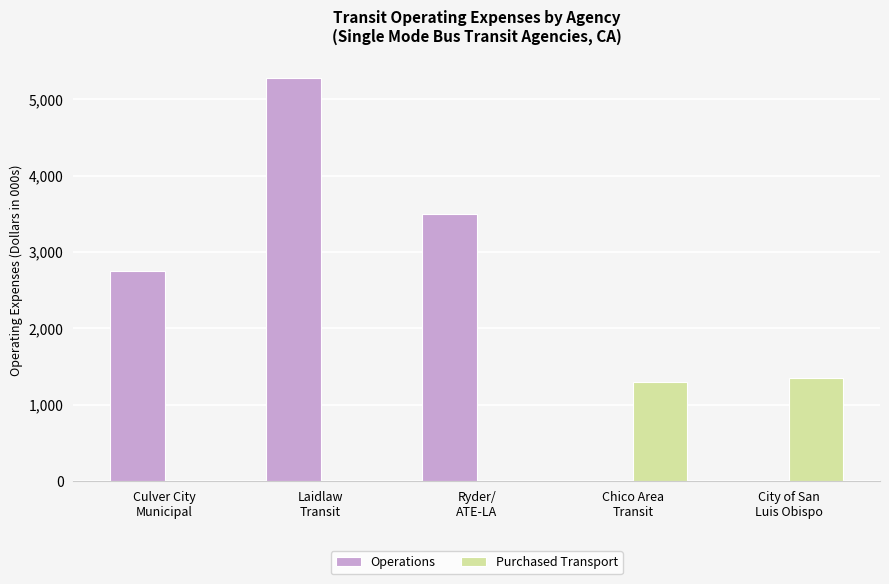

Which series has the largest total across all categories?

Operations